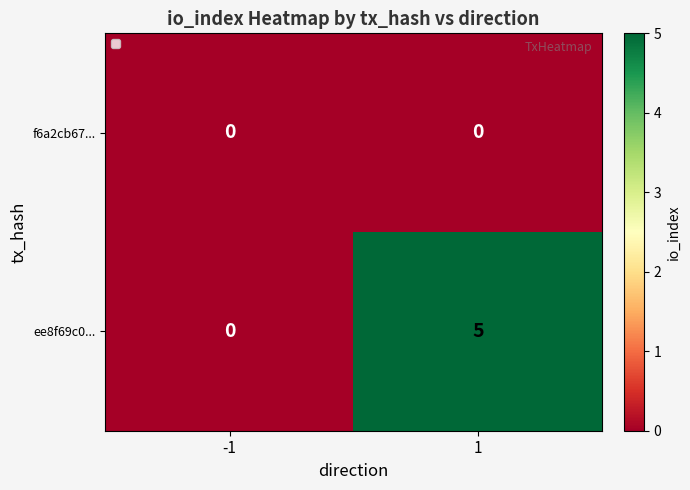

What is the greatest value displayed?

5